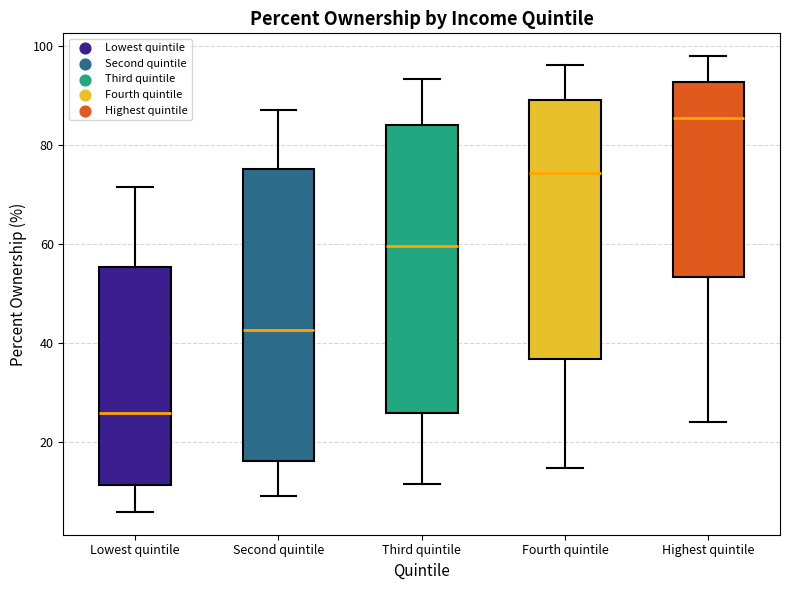

Reading left to right, transcribe this box plot: for each box, give where its median line is, the range the box spans, and where its two whiskers end, as read against the y-axis. The values are not printed on the chart, so give them approximately, as read against the axis.

Lowest quintile: median 26, box 12 to 56, whiskers 6 to 72
Second quintile: median 42, box 16 to 76, whiskers 10 to 88
Third quintile: median 60, box 26 to 84, whiskers 12 to 94
Fourth quintile: median 74, box 36 to 90, whiskers 14 to 96
Highest quintile: median 86, box 54 to 92, whiskers 24 to 98